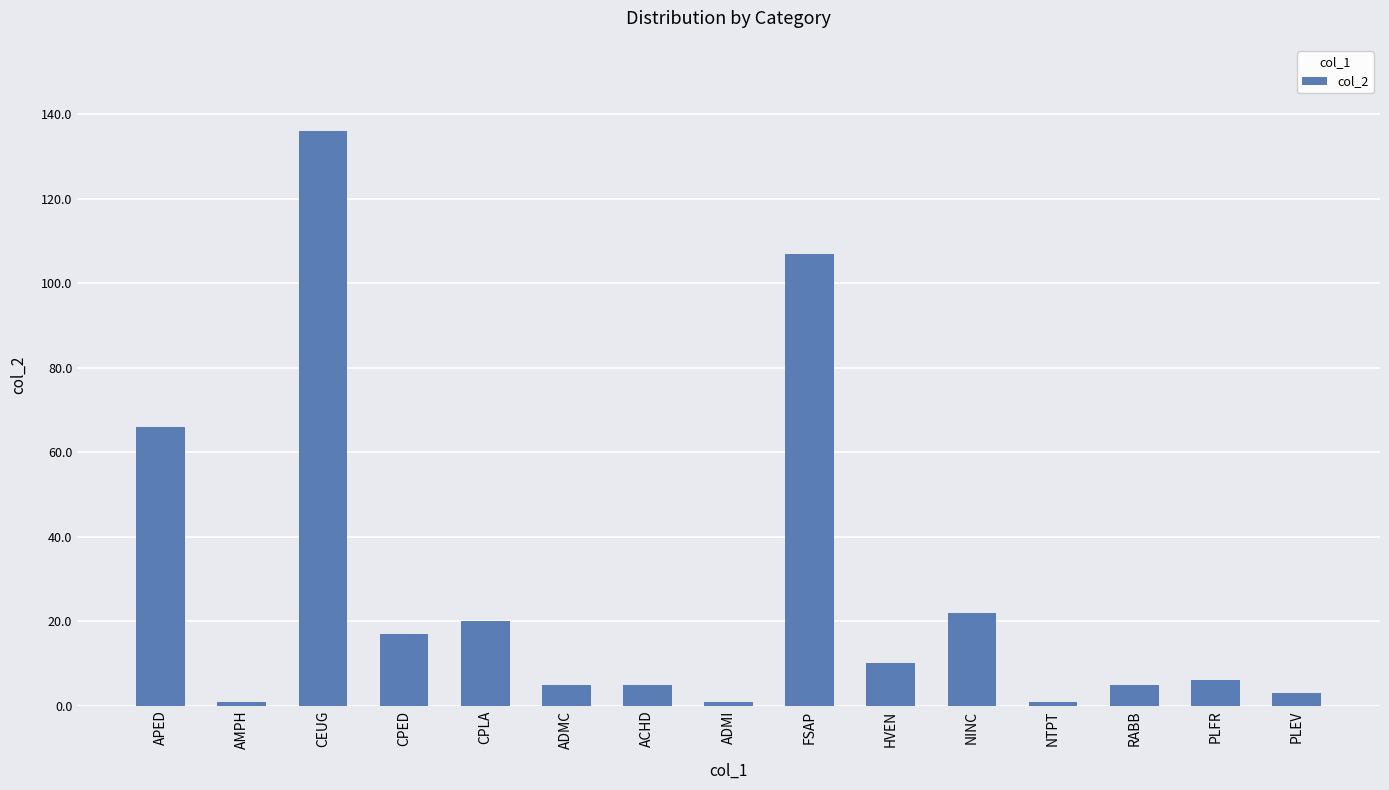

What is the ratio of the value at CPLA to the value at AMPH?

20.0